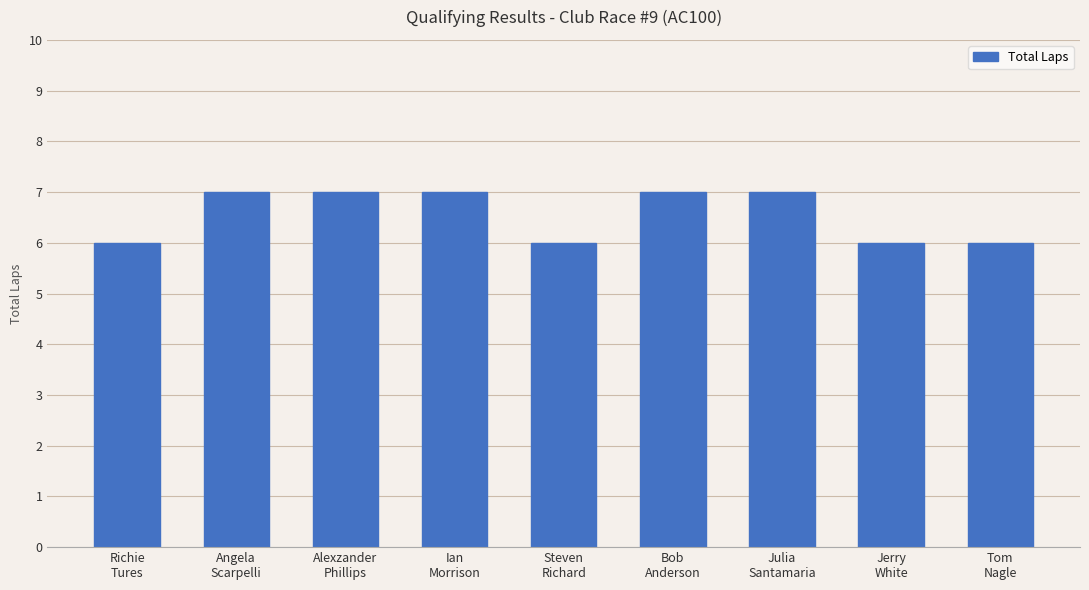

What is the sum of all values?

59